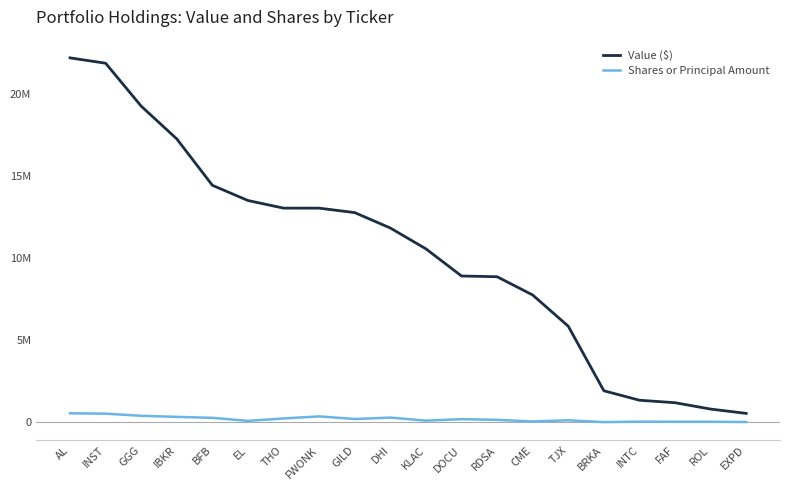

What are all the series names shown in the legend?

Value ($), Shares or Principal Amount